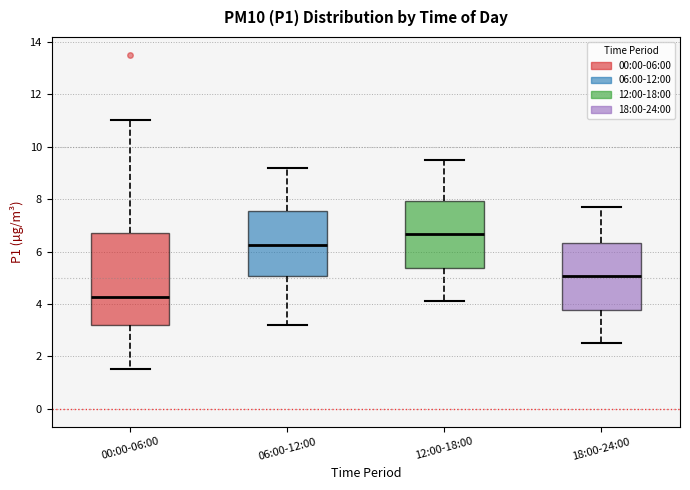

Which box is the tallest, from its lower edge to its upper edge?

00:00-06:00